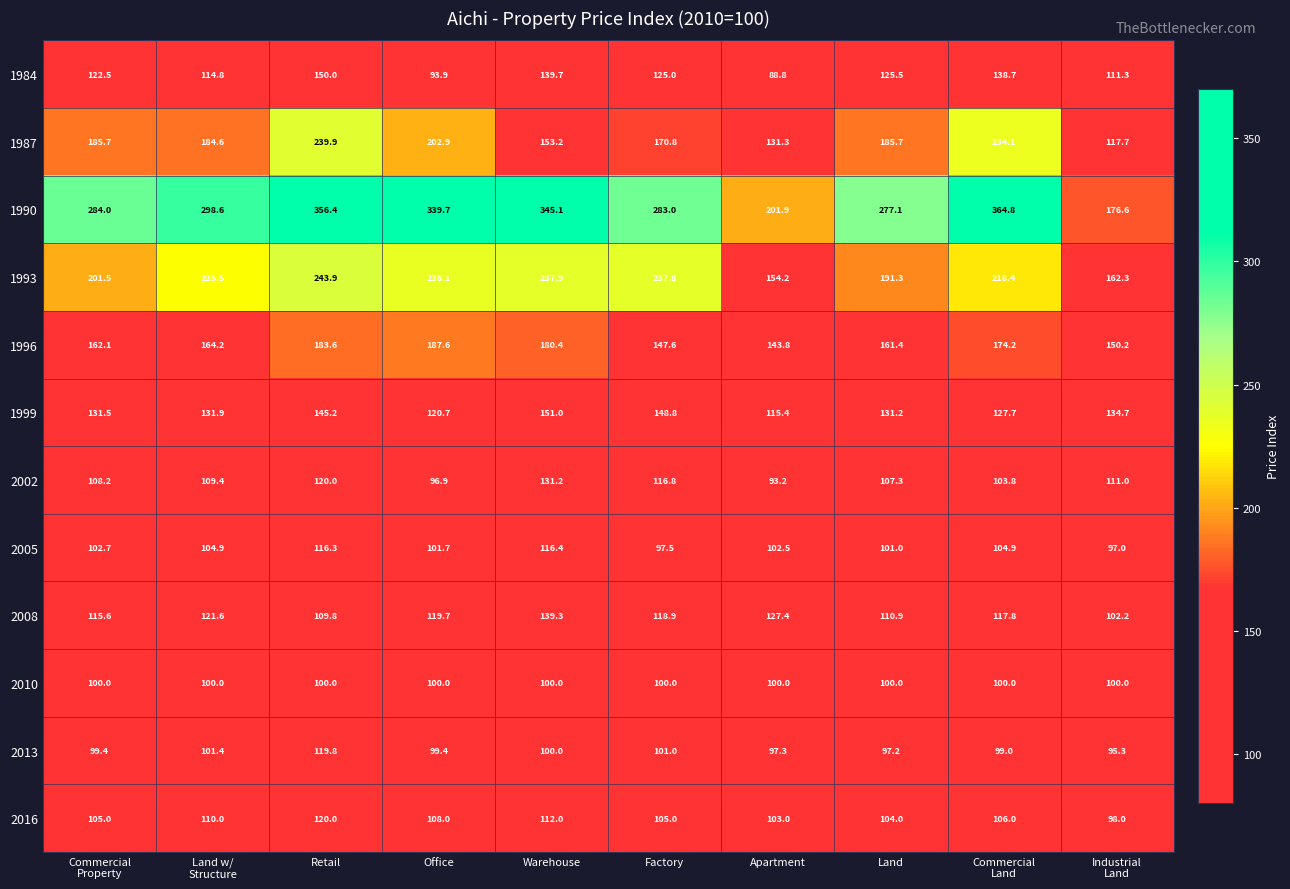

At which category is the sum across all series the highest?

Retail